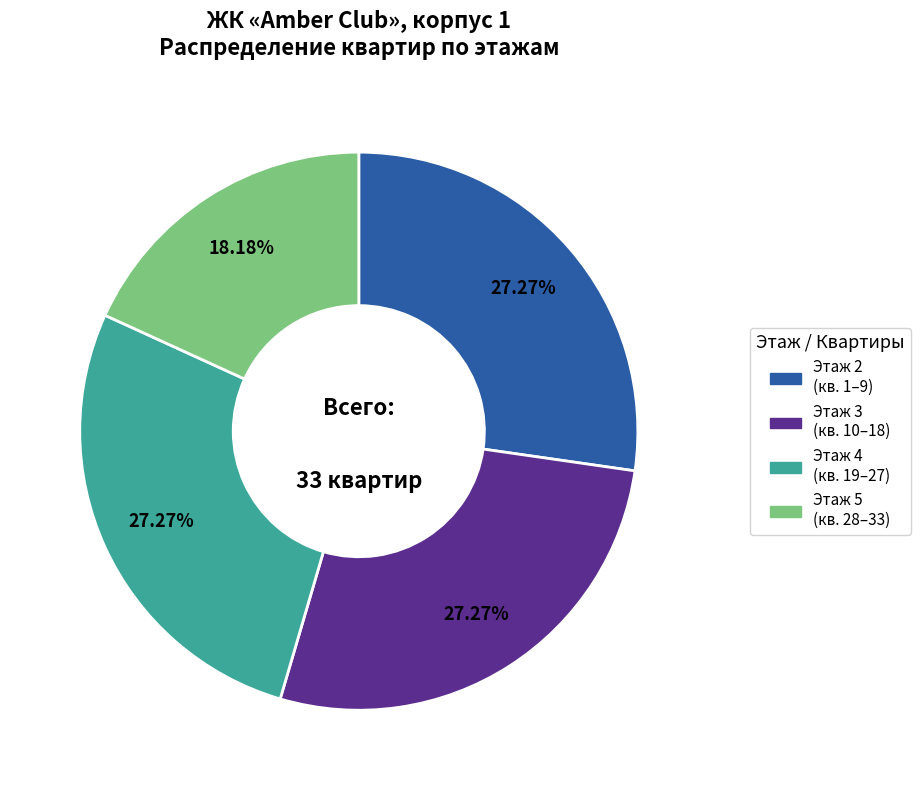

To the nearest percent, what is the difference between the largest and smallest slice percentages?

9%